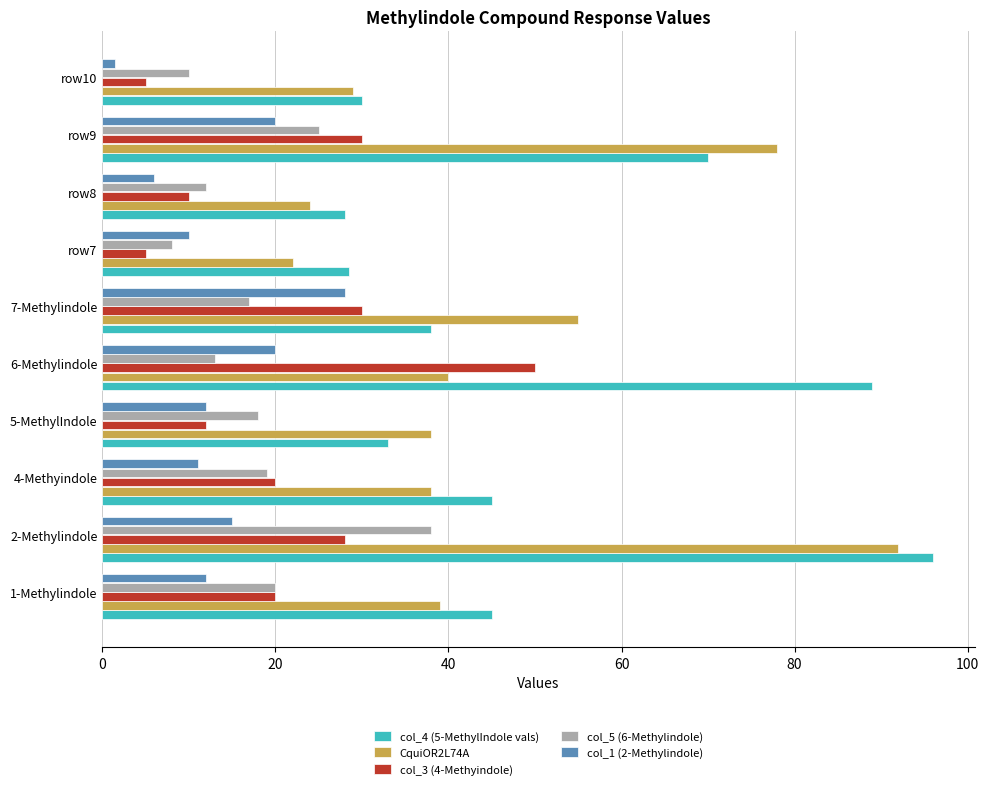

The value of col_1 (2-Methylindole) at row8 is 2.6. True or false?

False